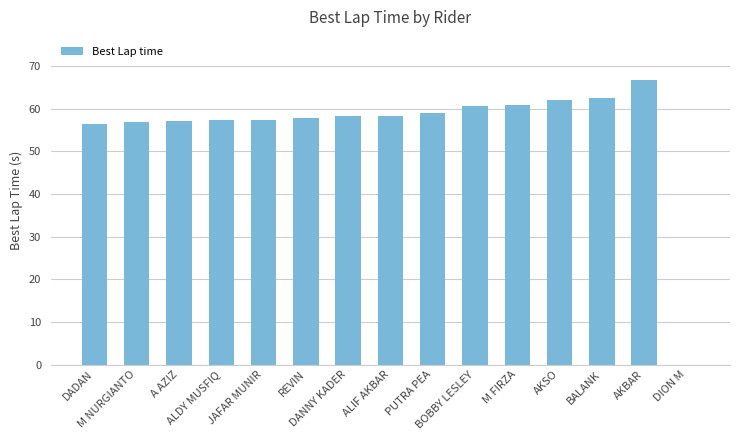

How many values are above zero?

14